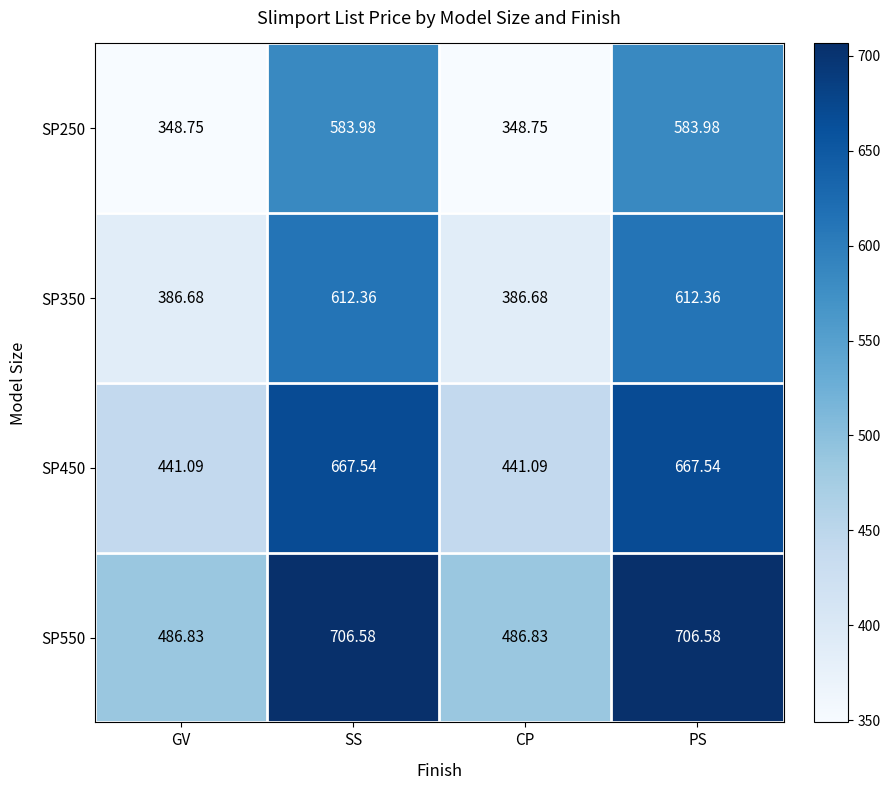

Is the value of SP350 at CP greater than the value of SP450 at SS?

No